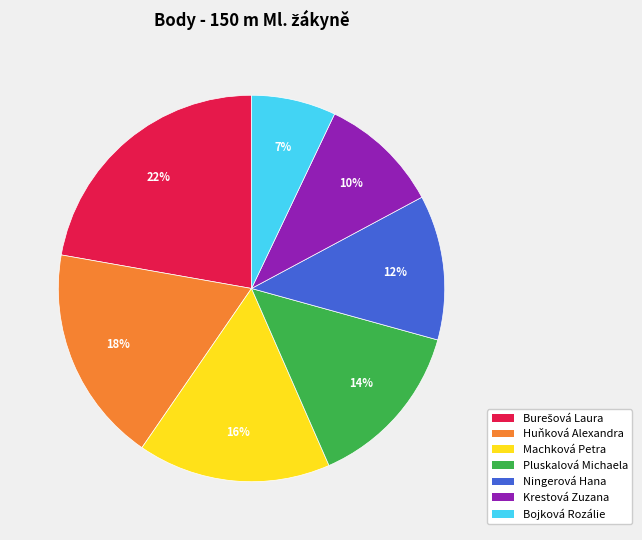

How many slices are in this pie chart?

7